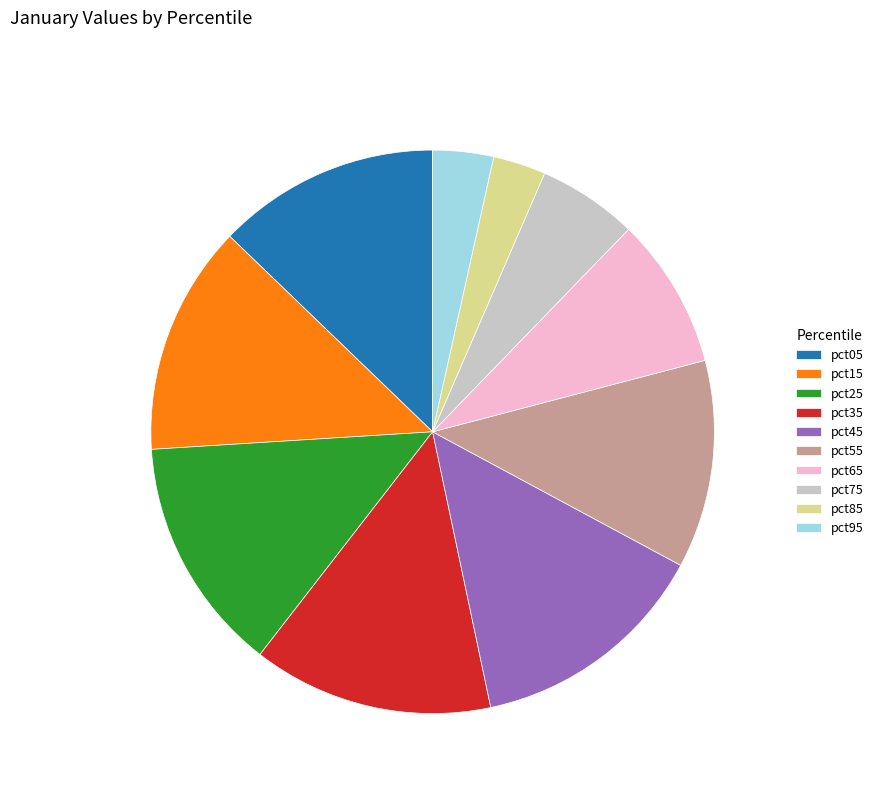

The pct15 slice represents 13% of the pie. True or false?

True